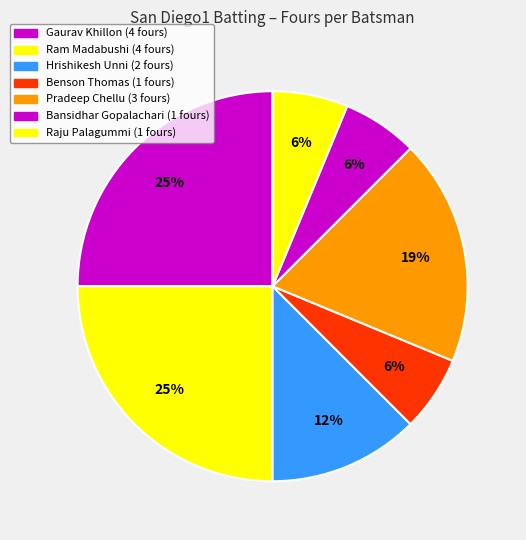

Count the number of slices in the pie.

7